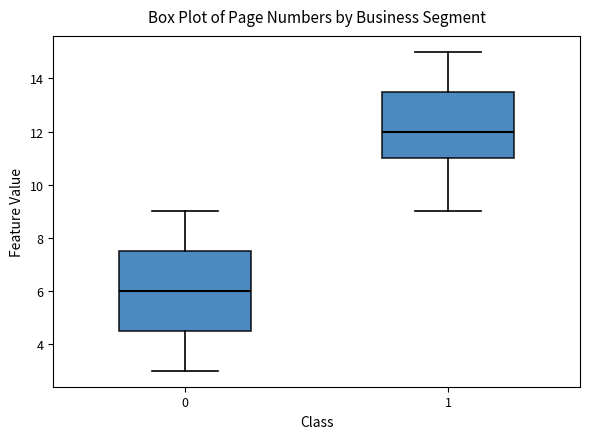

Reading left to right, transcribe this box plot: for each box, give where its median line is, the range the box spans, and where its two whiskers end, as read against the y-axis. The values are not printed on the chart, so give them approximately, as read against the axis.

0: median 6.0, box 4.6 to 7.6, whiskers 3.0 to 9.0
1: median 12.0, box 11.0 to 13.6, whiskers 9.0 to 15.0